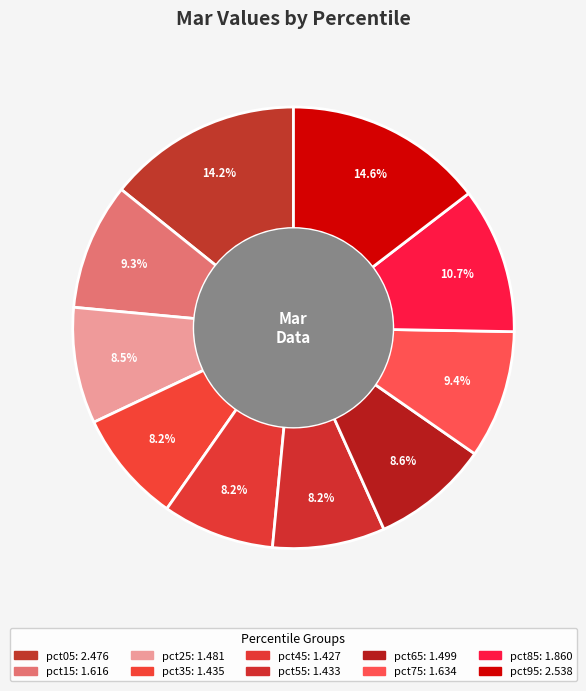

What percentage is the pct85 slice, to the nearest percent?

11%